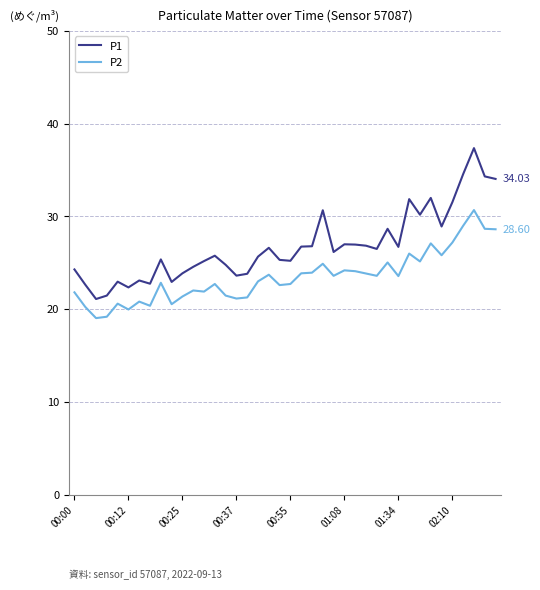

Which series has the largest range (max minus min)?

P1